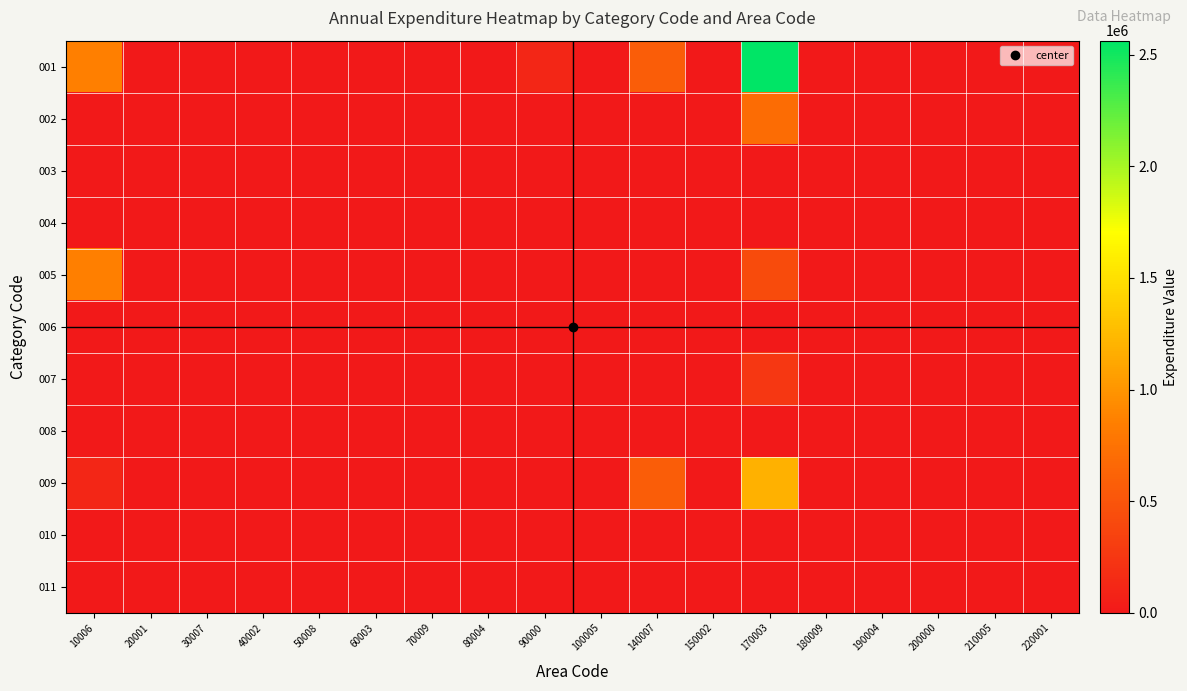

Which has a higher value, 180009 or 70009?

180009